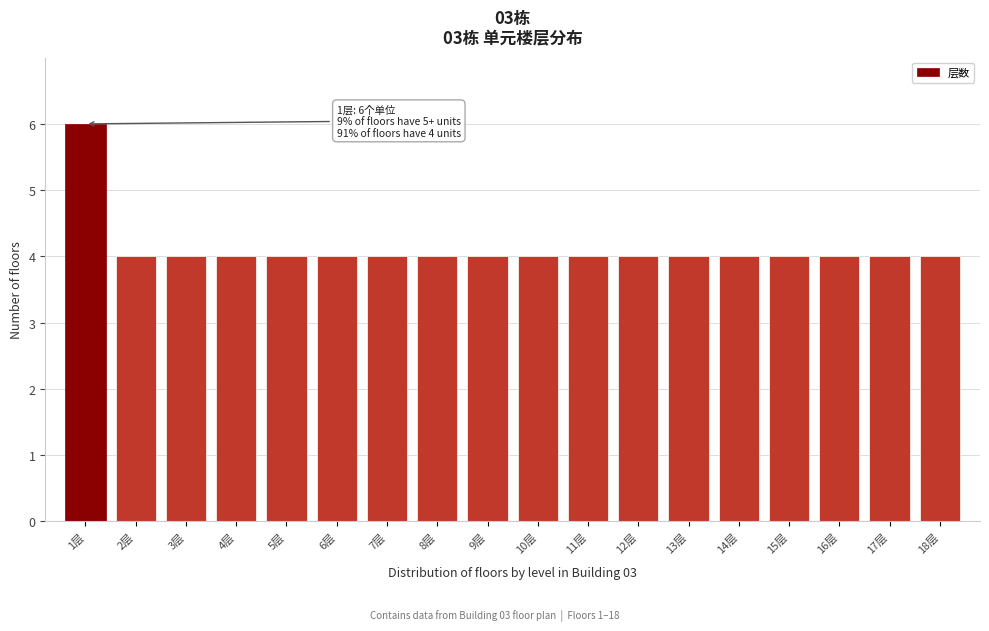

Reading right to left, what are all the values shown in this chart?

18层=4	17层=4	16层=4	15层=4	14层=4	13层=4	12层=4	11层=4	10层=4	9层=4	8层=4	7层=4	6层=4	5层=4	4层=4	3层=4	2层=4	1层=6